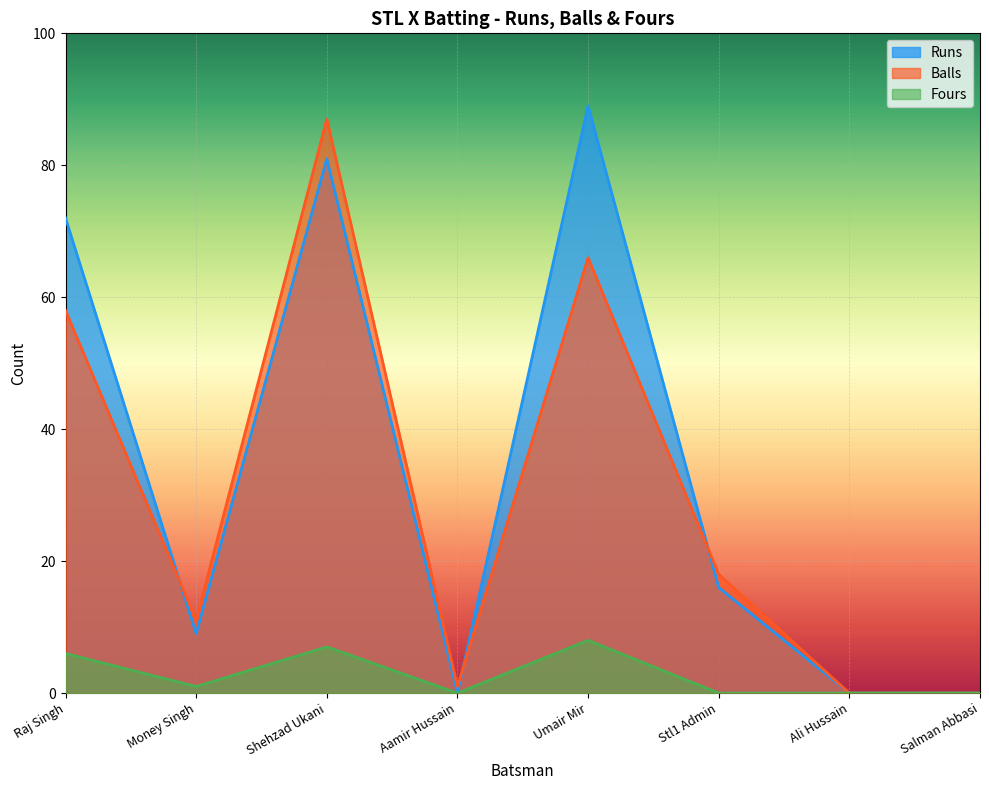

List the series in order of their peak value, highest first.

Runs, Balls, Fours